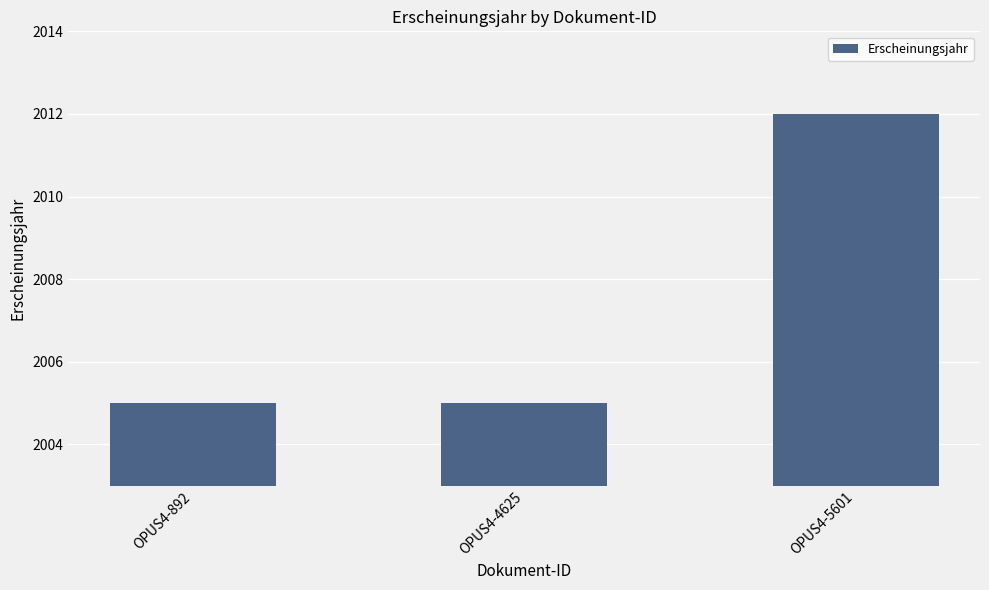

Count the values in the range 2005 to 2012.

3